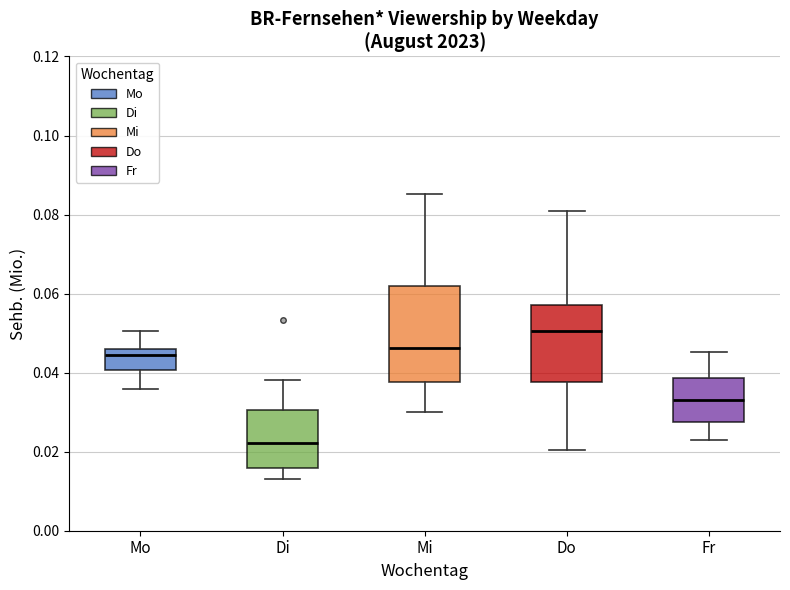

Reading left to right, transcribe this box plot: for each box, give where its median line is, the range the box spans, and where its two whiskers end, as read against the y-axis. The values are not printed on the chart, so give them approximately, as read against the axis.

Mo: median 0.044, box 0.040 to 0.046, whiskers 0.036 to 0.050
Di: median 0.022, box 0.016 to 0.030, whiskers 0.014 to 0.038
Mi: median 0.046, box 0.038 to 0.062, whiskers 0.030 to 0.086
Do: median 0.050, box 0.038 to 0.058, whiskers 0.020 to 0.080
Fr: median 0.032, box 0.028 to 0.038, whiskers 0.022 to 0.046